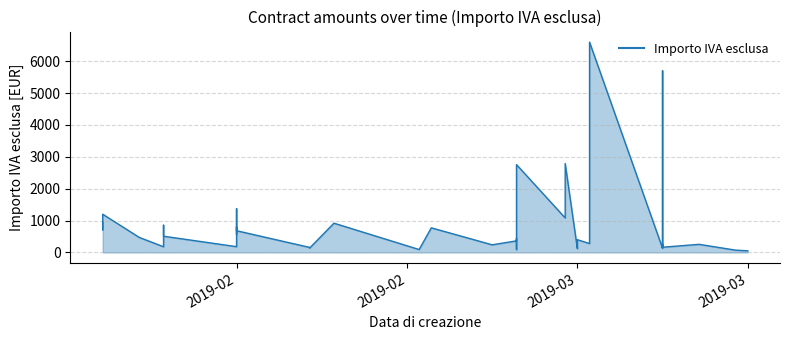

How many distinct data groups are displayed?

1